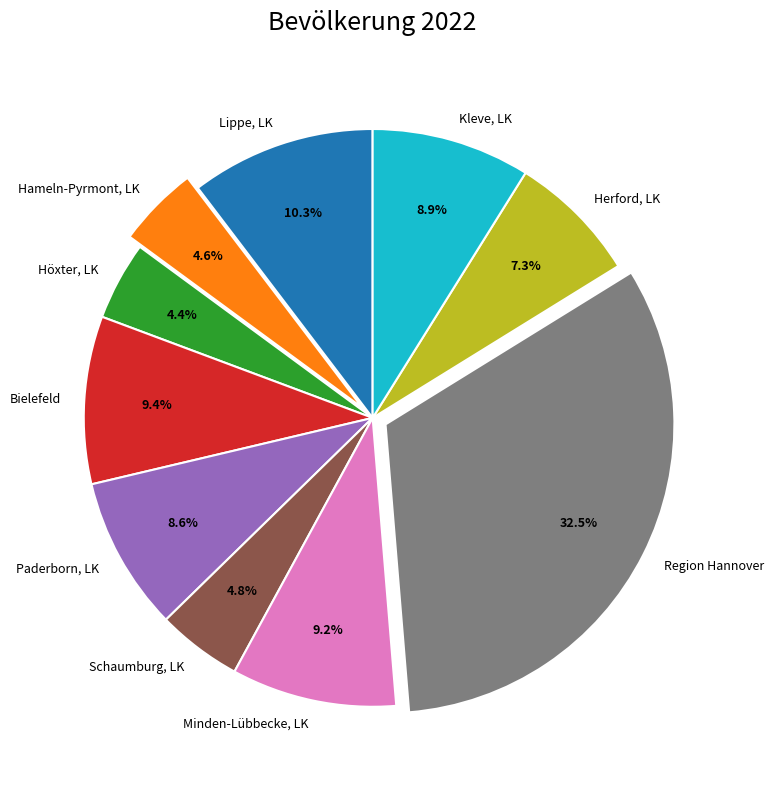

What portion of the pie excludes Schaumburg, LK?

95.2%